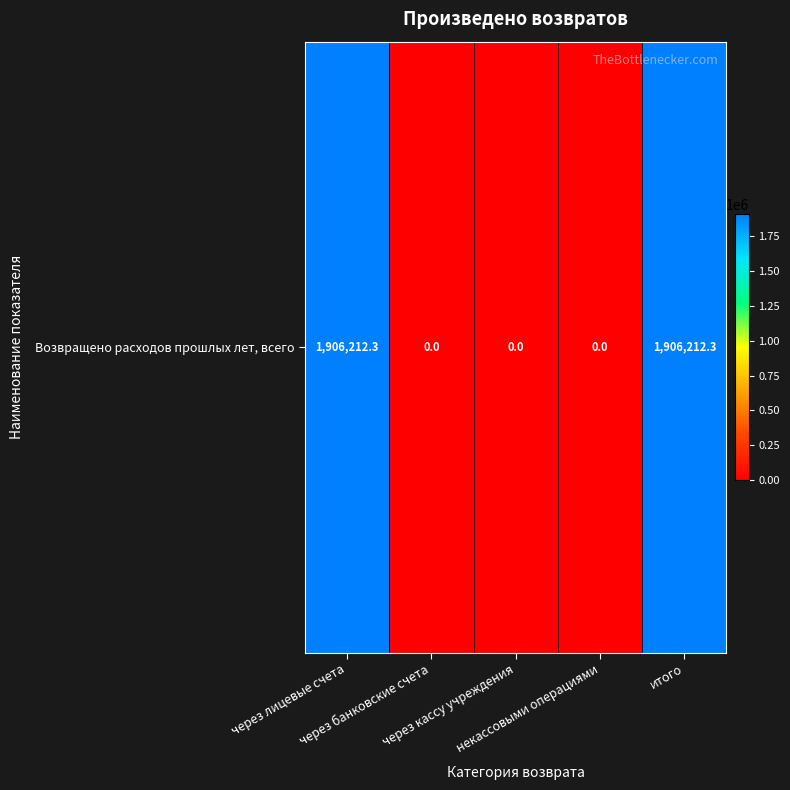

Reading left to right, extract all data points from this chart.

1906212.3	0.0	0.0	0.0	1906212.3